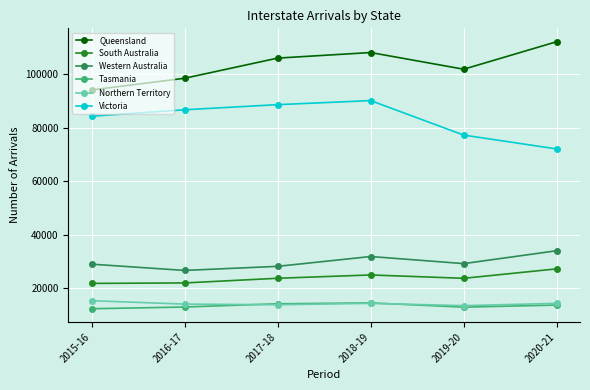

At how many categories does at least one series exceed 77530?

6